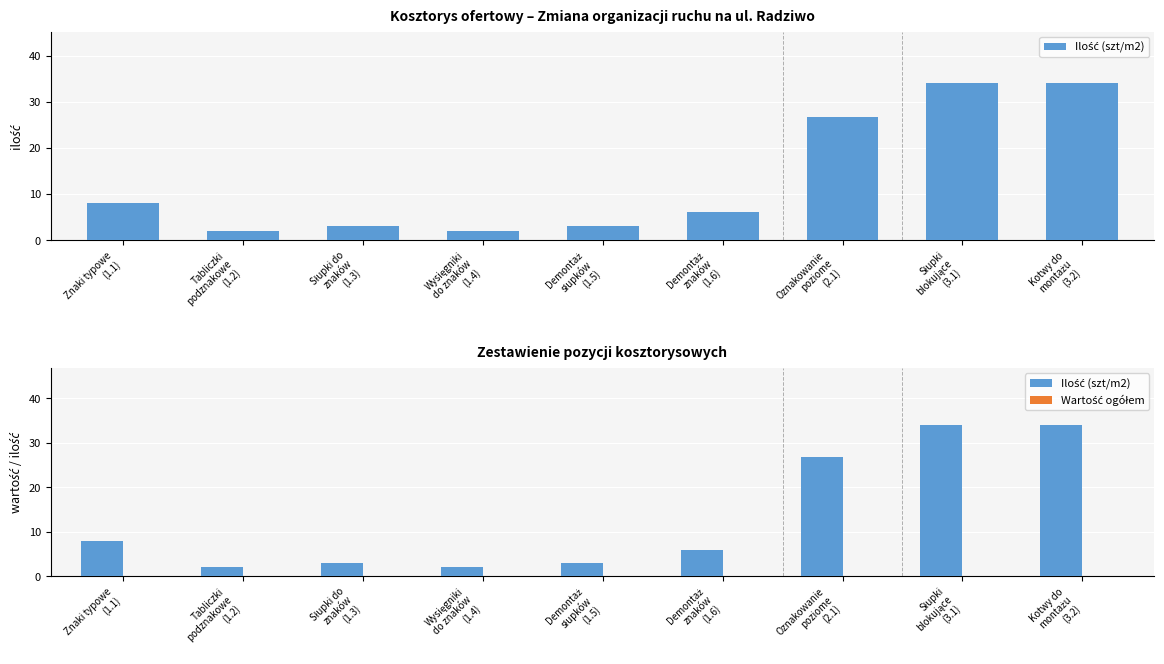

What is the difference between the highest and lowest values at Znaki typowe
(1.1)?

8.0